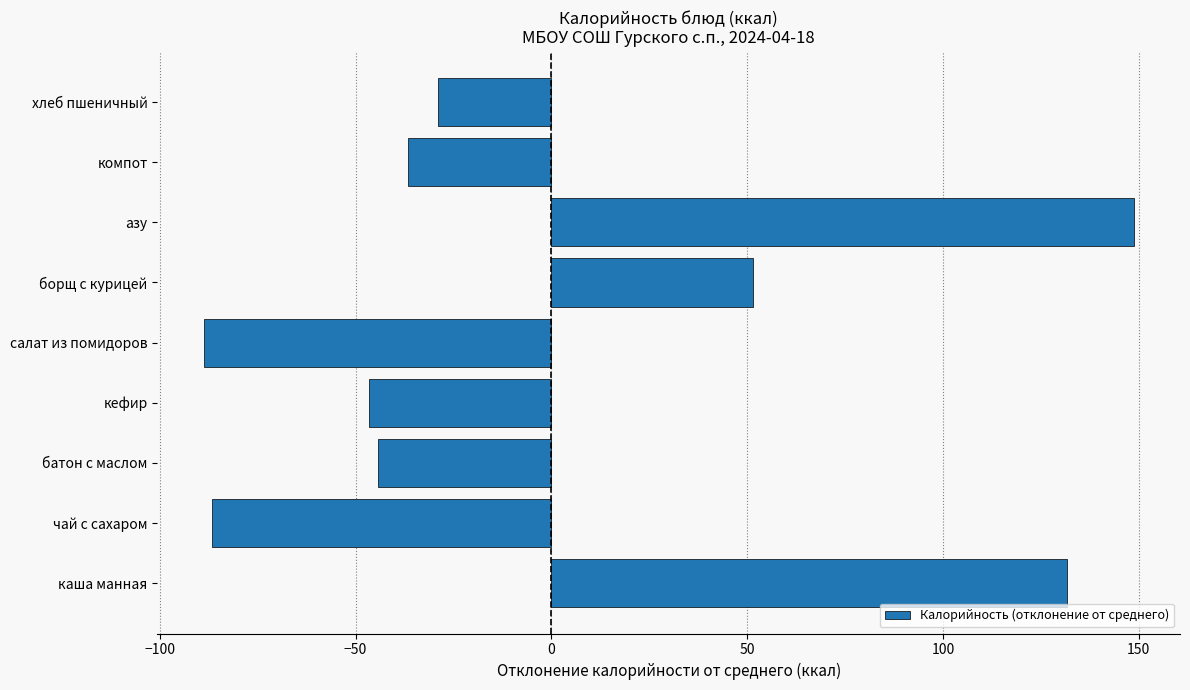

What is the difference between the values at борщ с курицей and салат из помидоров?

140.2